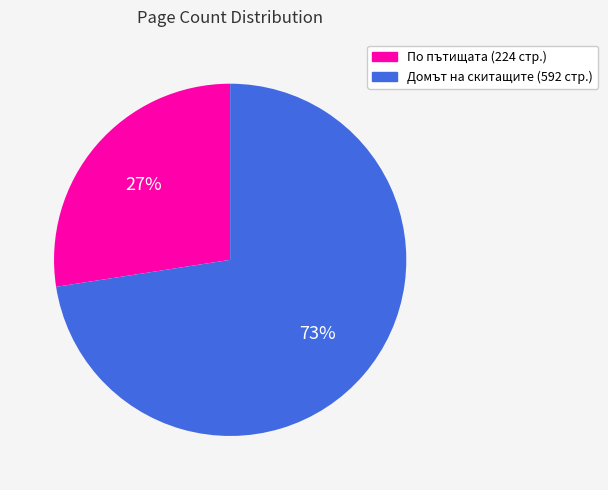

Does Домът на скитащите (592 стр.) account for over 50% of the chart?

Yes